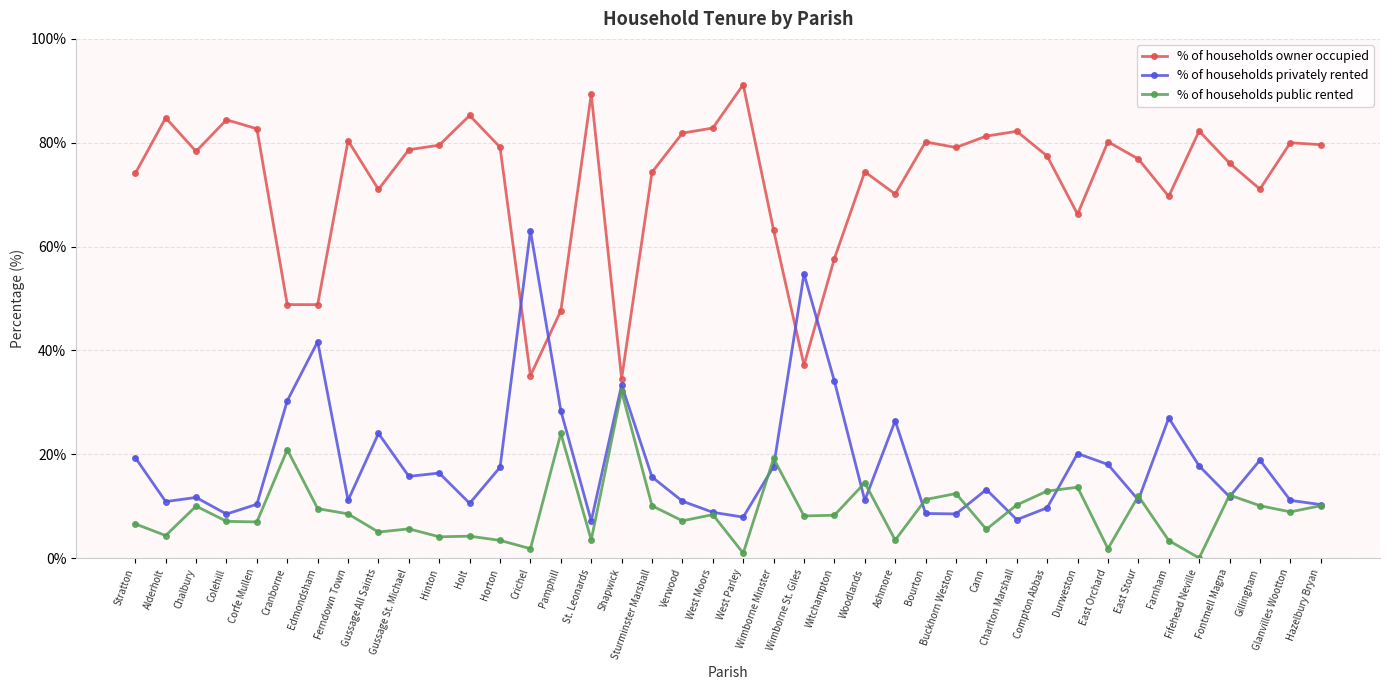

At which label does % of households public rented first exceed 8?

Chalbury